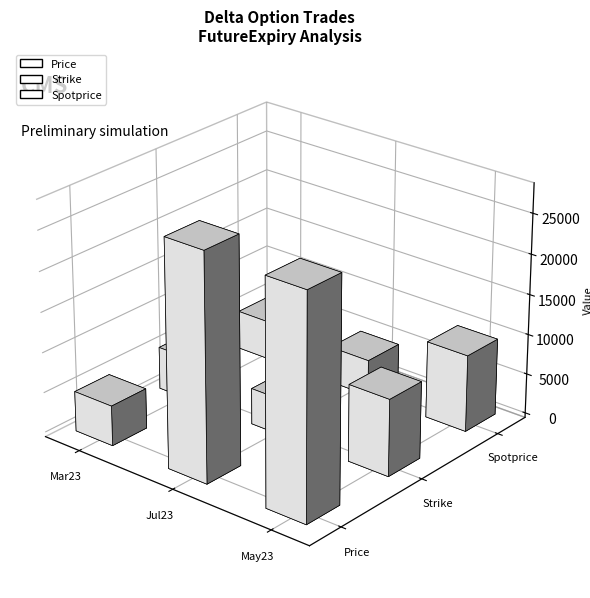

How many data points in Price are above 27684?

1